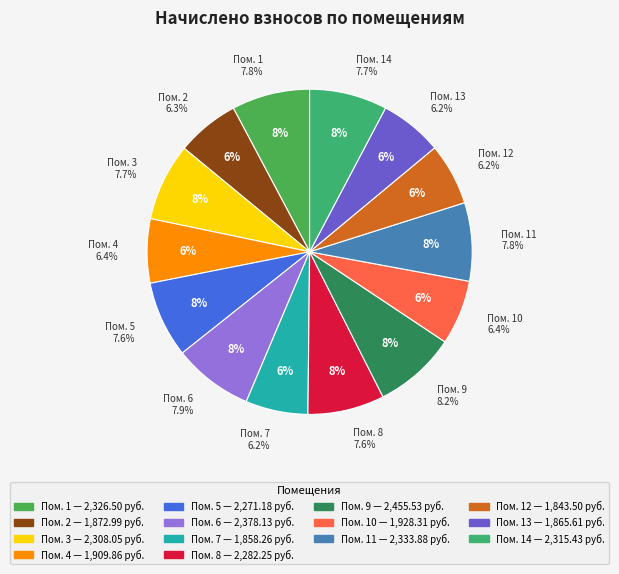

How many slices are in this pie chart?

14